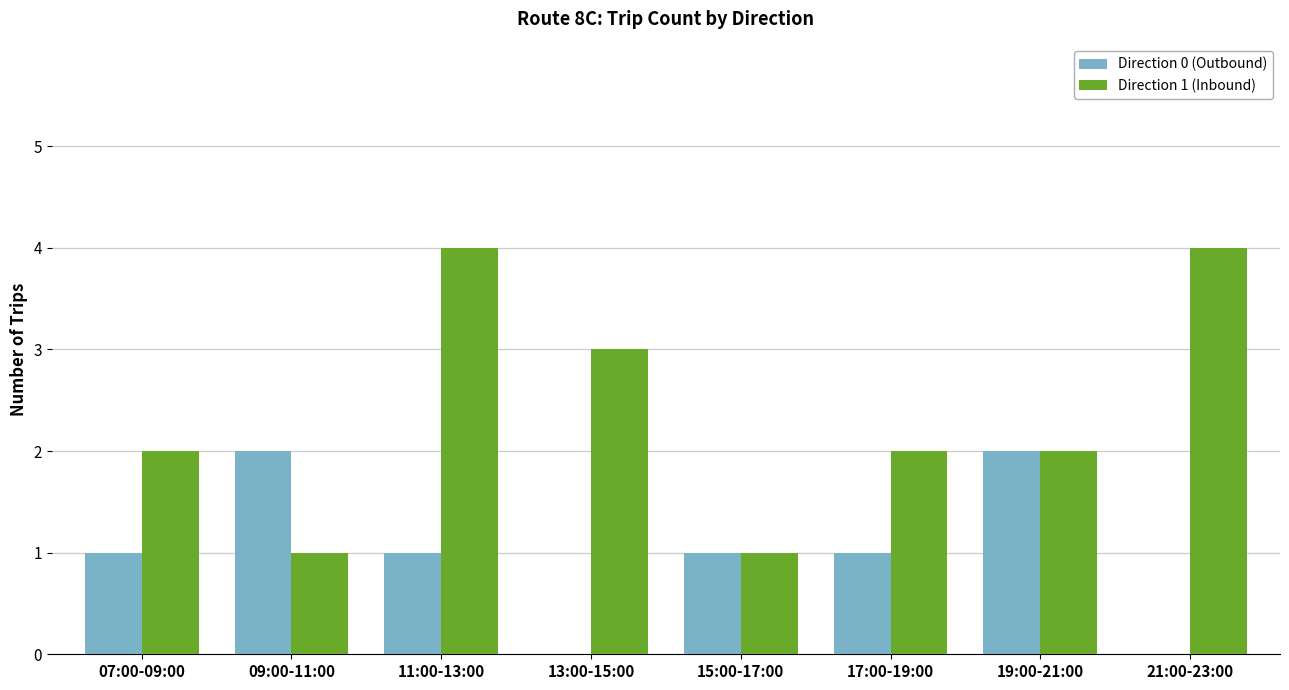

How many Direction 0 (Outbound) values are between 1 and 2?

6